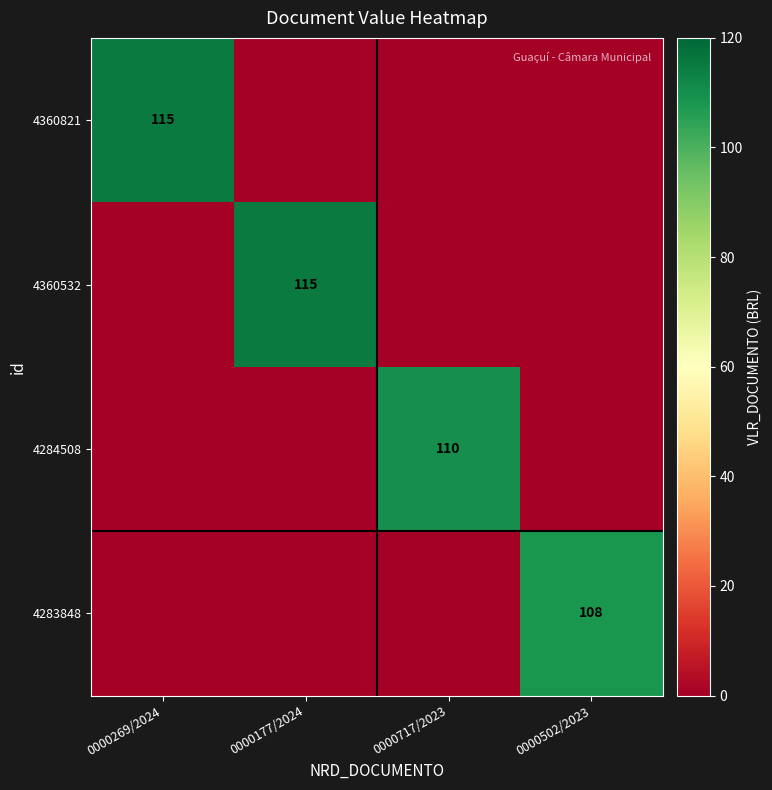

True or false: 4284508 has a value of 110 at 0000717/2023.

True